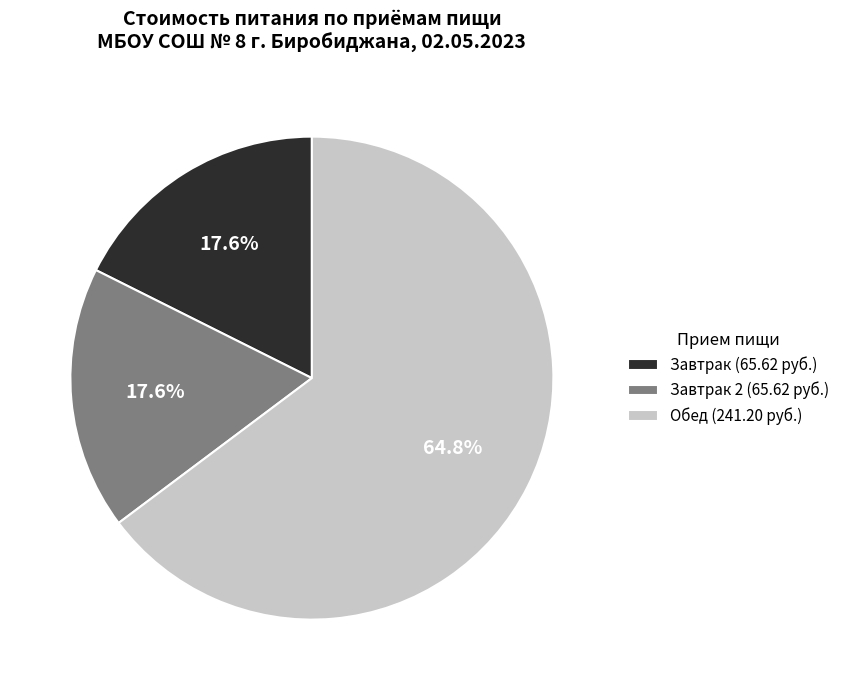

Which category has the biggest portion of the pie?

Обед (241.20 руб.)